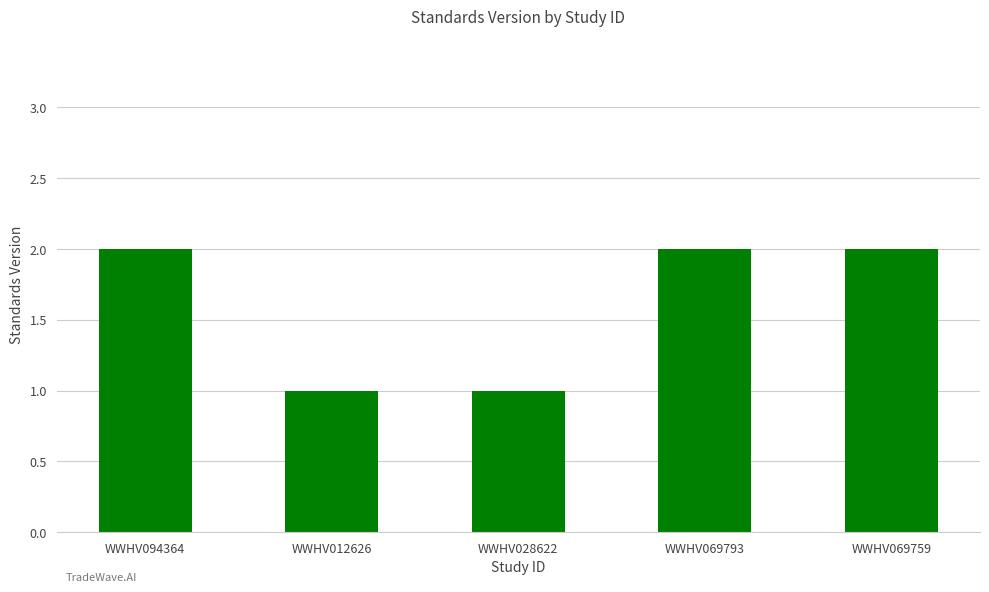

The value at WWHV094364 is 4. True or false?

False